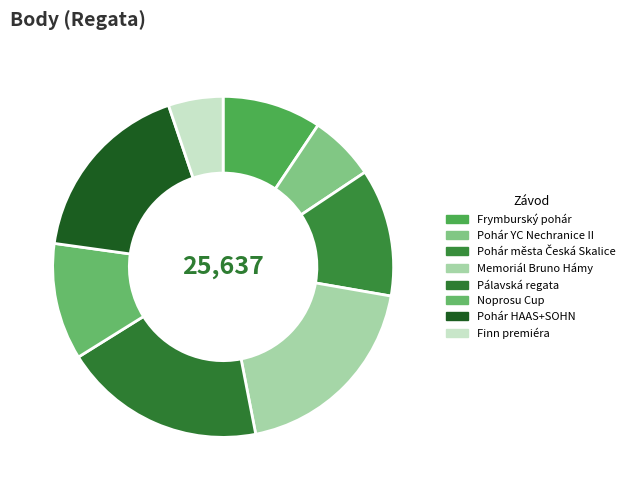

True or false: Noprosu Cup accounts for 11% of the total.

True